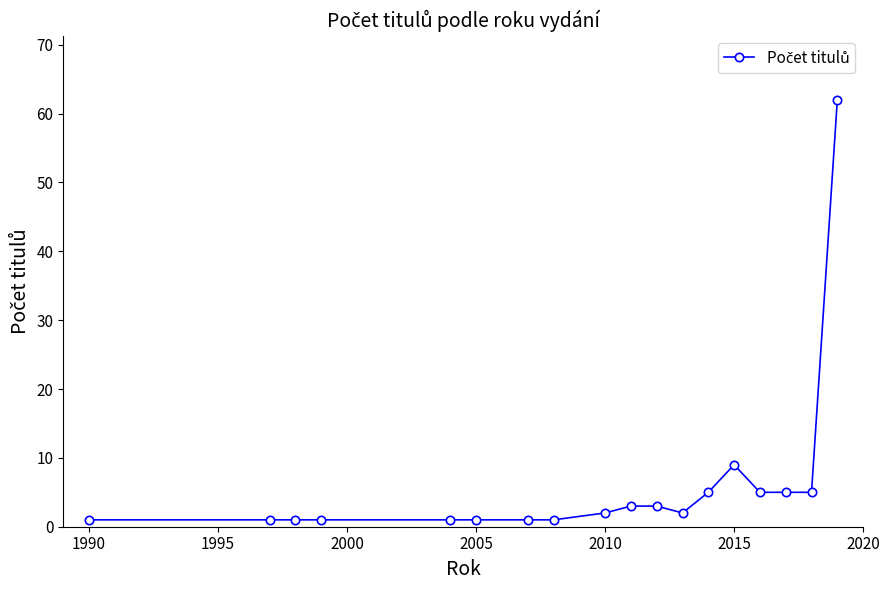

What is the value of the 11th point from the left?

3